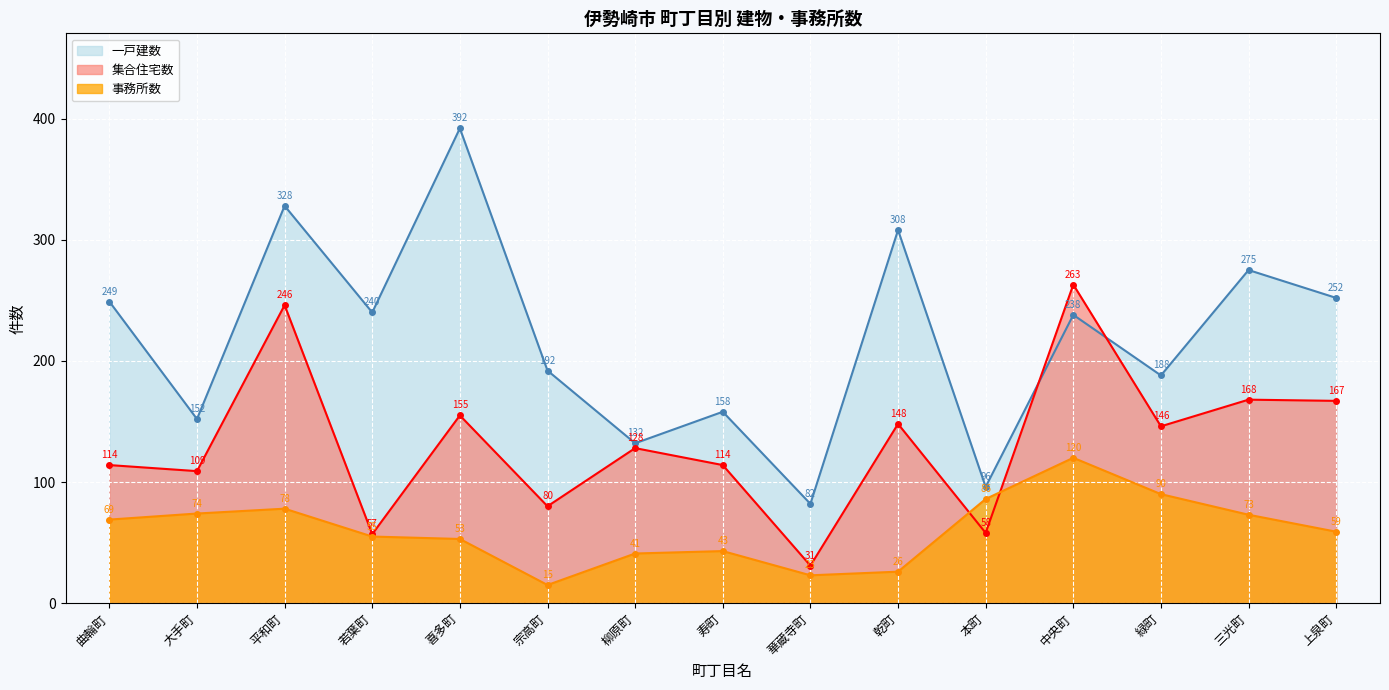

How many lines are shown in the chart?

3